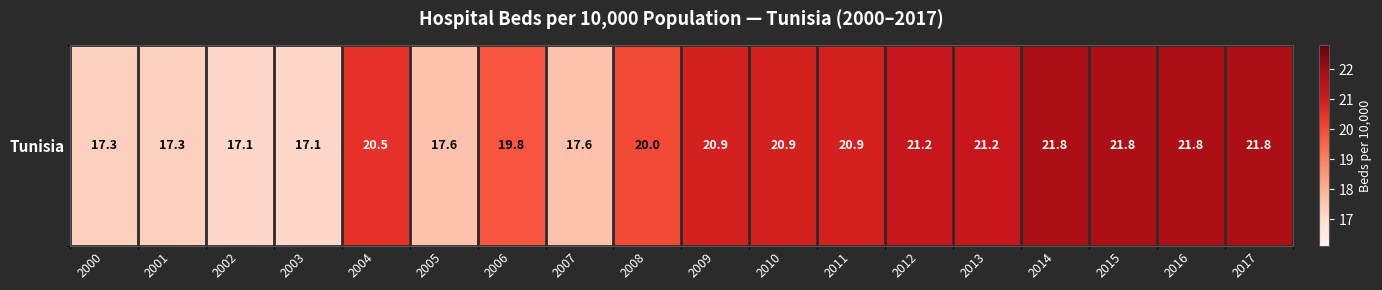

At which label is the value closest to 19?

2006